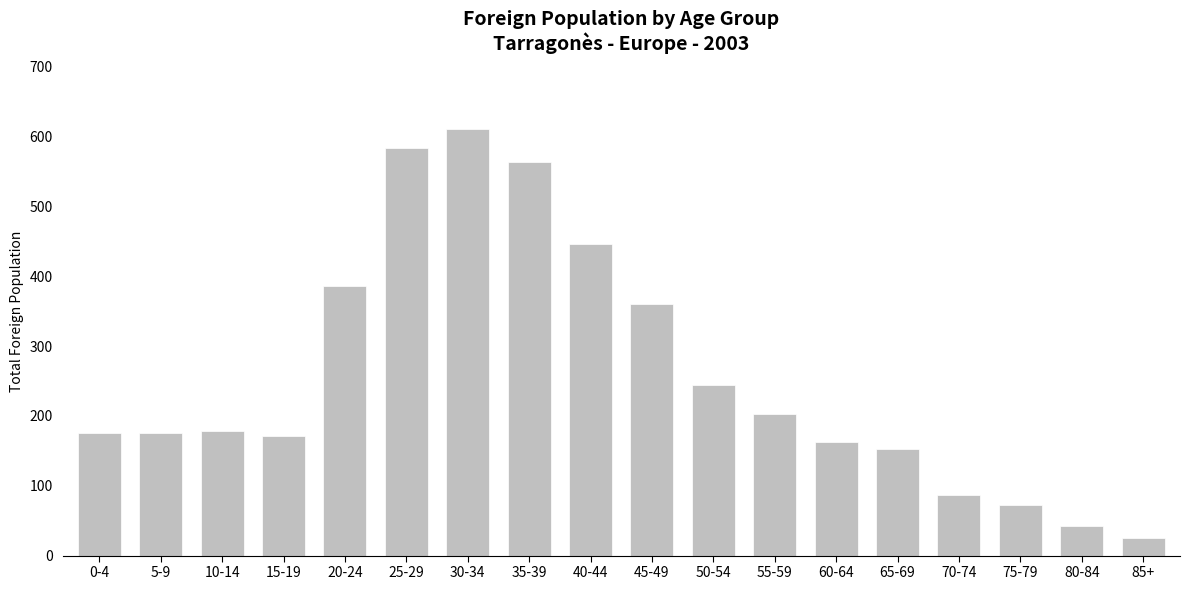

Where is the data nearest to the value 318?

45-49